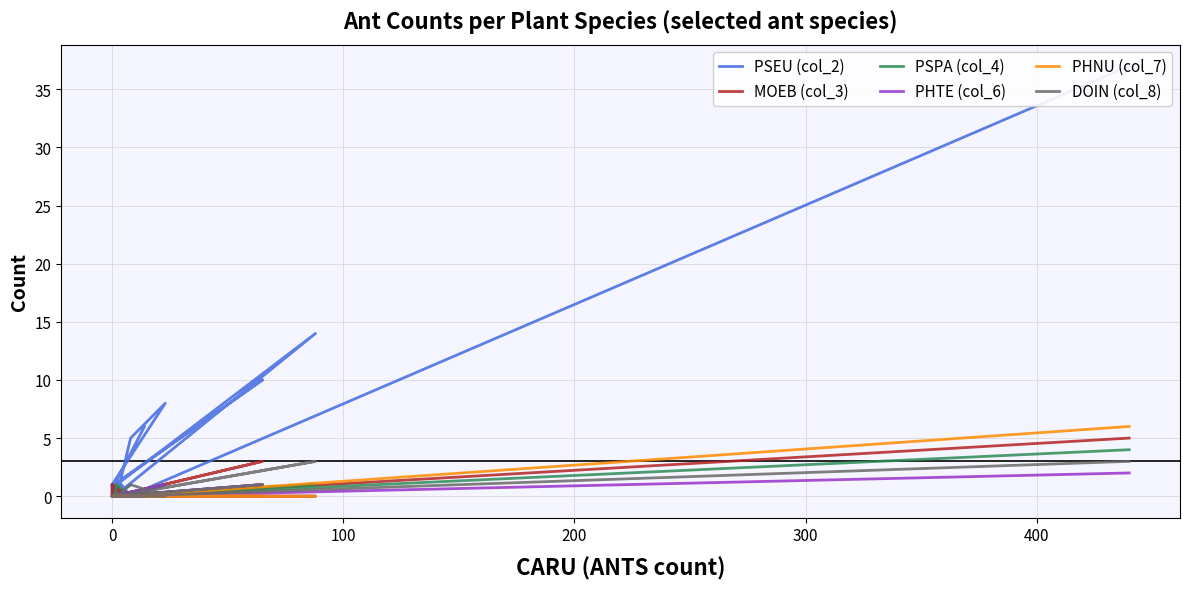

True or false: PHNU (col_7) has more than 0 interior local peaks.

False